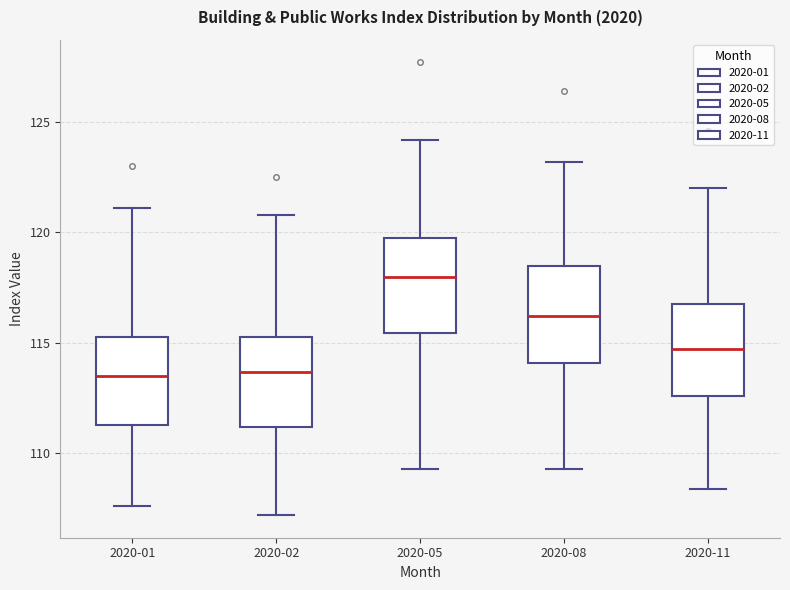

Reading left to right, transcribe this box plot: for each box, give where its median line is, the range the box spans, and where its two whiskers end, as read against the y-axis. The values are not printed on the chart, so give them approximately, as read against the axis.

2020-01: median 113.5, box 111.5 to 115.5, whiskers 107.5 to 121.0
2020-02: median 113.5, box 111.0 to 115.5, whiskers 107.0 to 121.0
2020-05: median 118.0, box 115.5 to 120.0, whiskers 109.5 to 124.0
2020-08: median 116.0, box 114.0 to 118.5, whiskers 109.5 to 123.0
2020-11: median 114.5, box 112.5 to 117.0, whiskers 108.5 to 122.0